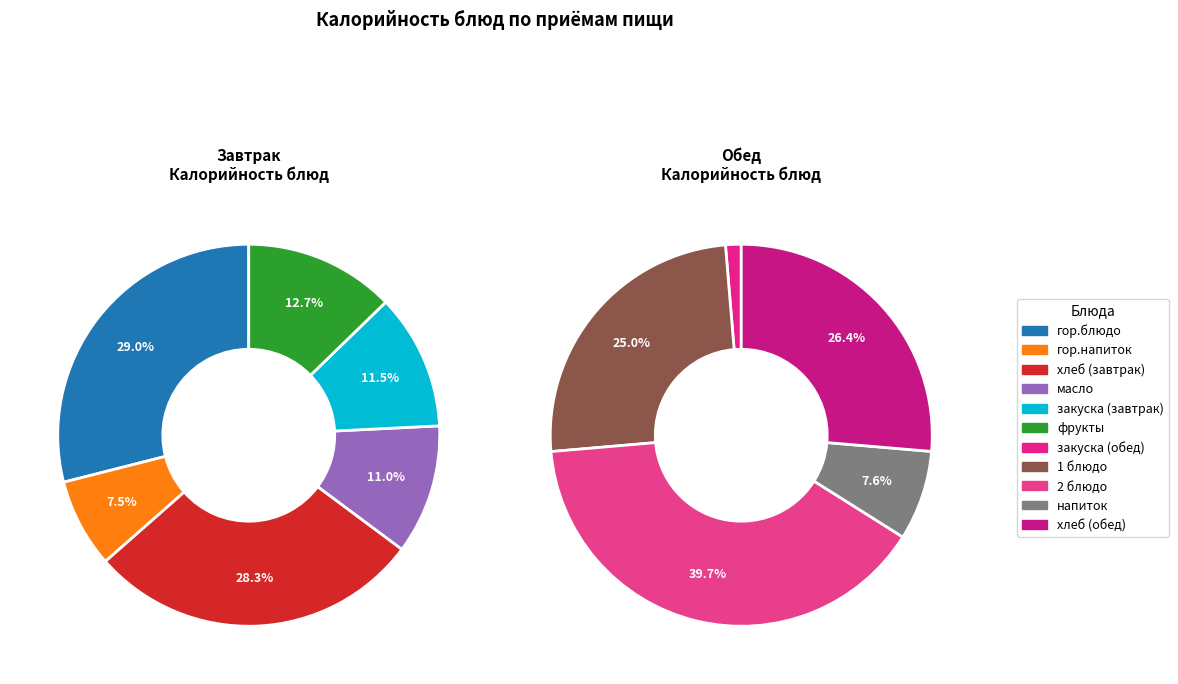

Rank the categories by value from highest to lowest.

обед (2 блюдо), завтрак (гор.блюдо), завтрак (хлеб), обед (хлеб), обед (1 блюдо), завтрак (фрукты), завтрак (закуска), завтрак (масло), обед (напиток), завтрак (гор.напиток), обед (закуска)